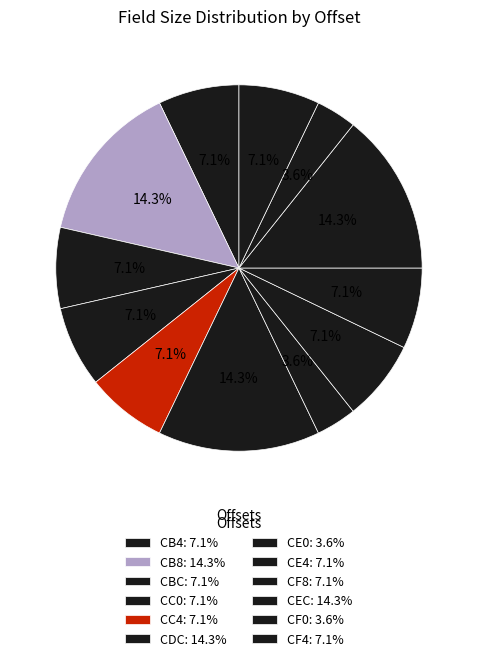

How many segments does this pie chart have?

12